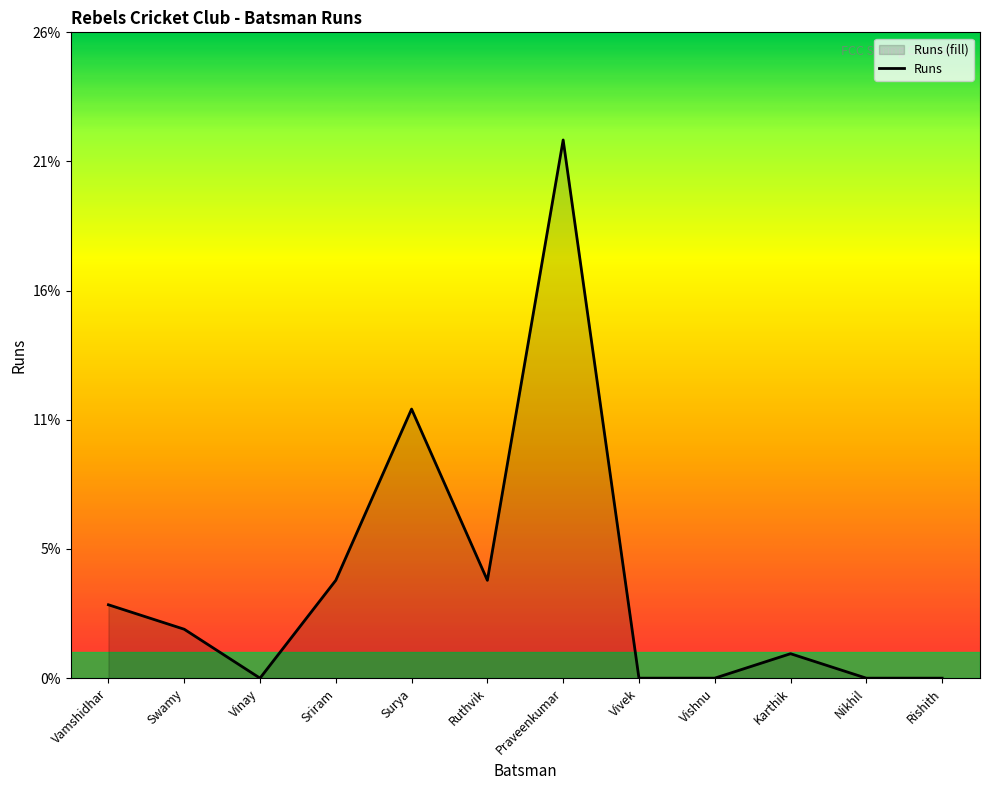

Where does the data first go above 2?

Vamshidhar